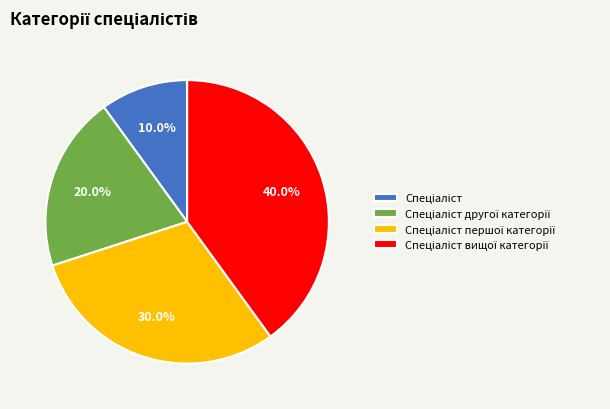

Is there a majority slice in this chart?

No